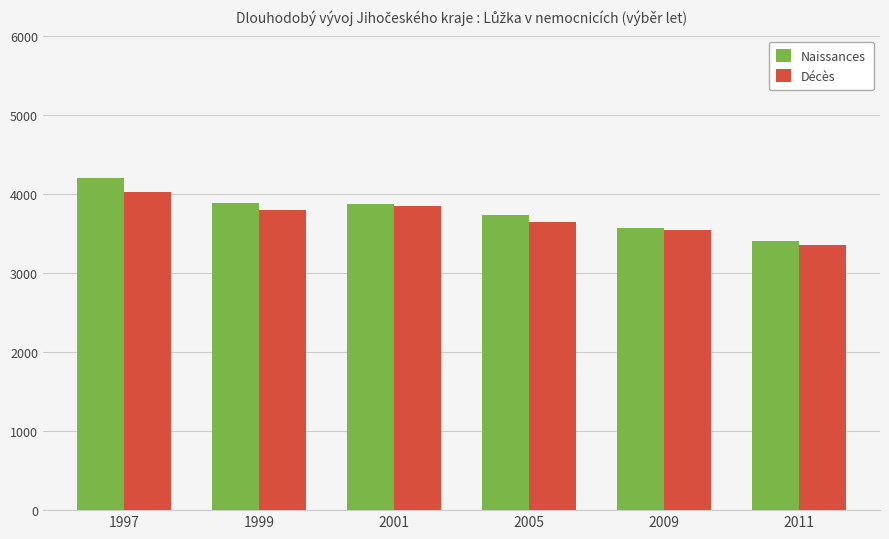

What is the average value of the Décès series?

3699